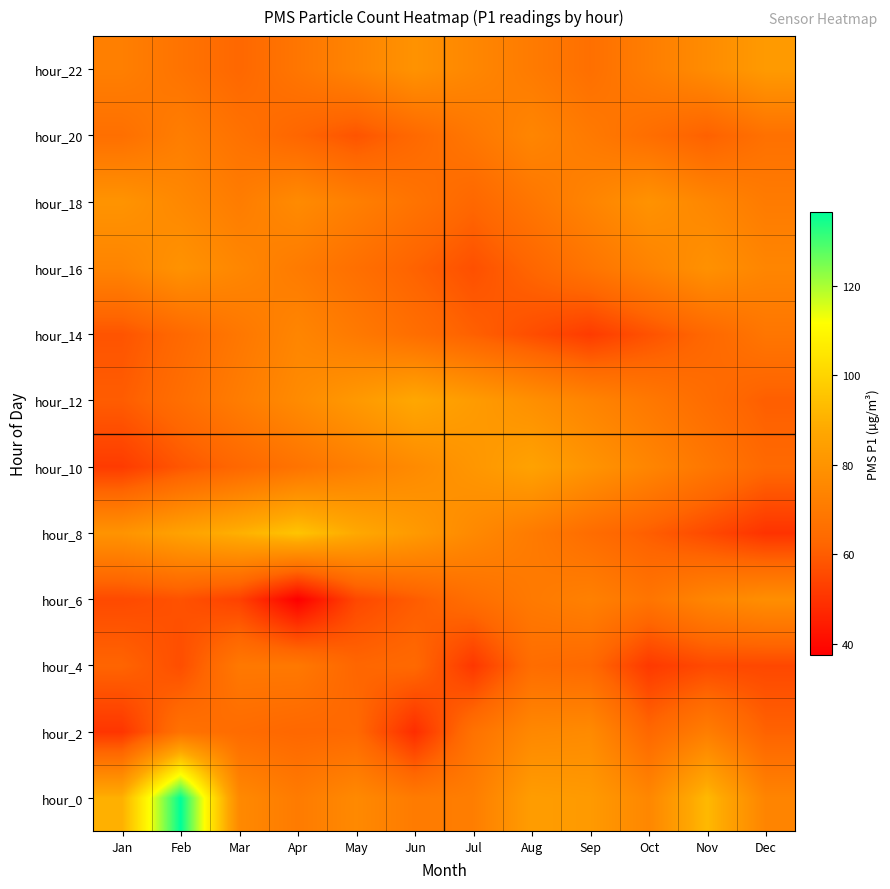

What is the difference between the highest and lowest values at Feb?

80.0